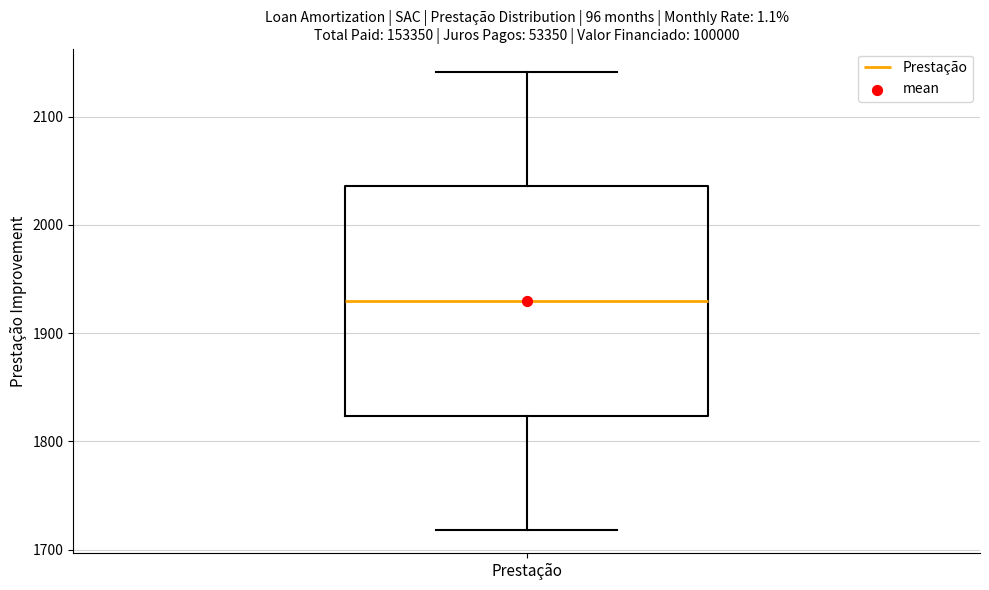

Read this box plot against the y-axis: the position of the median line, the range covered by the box, and the ends of both whiskers. The values are not printed on the chart, so give them approximately, as read against the axis.

median 1930, box 1820 to 2040, whiskers 1720 to 2140